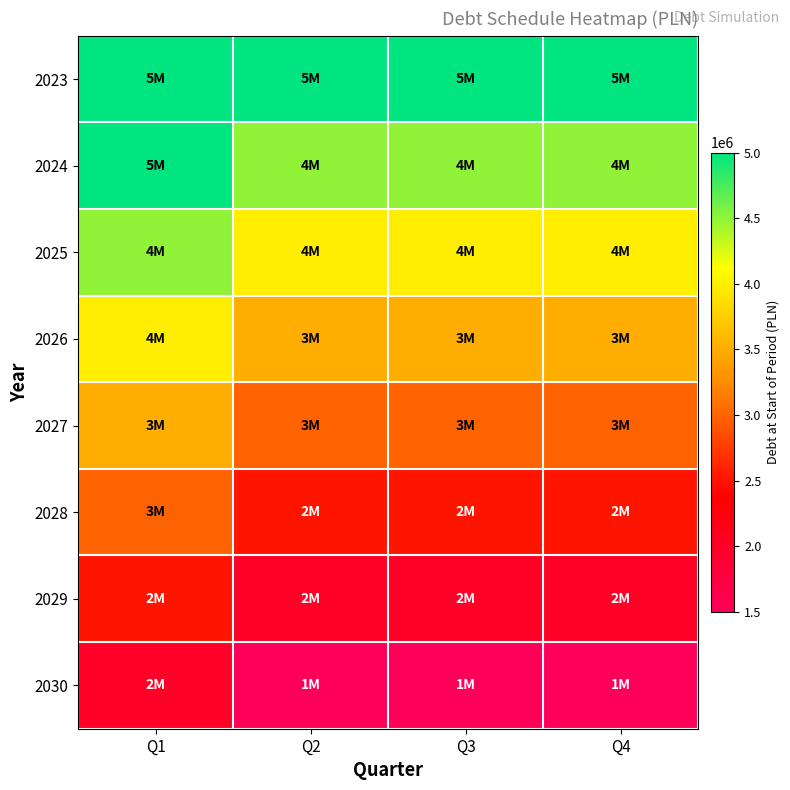

Reading right to left, extract all data points from this chart.

2023: Q4=5000000	Q3=5000000	Q2=5000000	Q1=5000000
2024: Q4=4500000	Q3=4500000	Q2=4500000	Q1=5000000
2025: Q4=4000000	Q3=4000000	Q2=4000000	Q1=4500000
2026: Q4=3500000	Q3=3500000	Q2=3500000	Q1=4000000
2027: Q4=3000000	Q3=3000000	Q2=3000000	Q1=3500000
2028: Q4=2500000	Q3=2500000	Q2=2500000	Q1=3000000
2029: Q4=2000000	Q3=2000000	Q2=2000000	Q1=2500000
2030: Q4=1500000	Q3=1500000	Q2=1500000	Q1=2000000